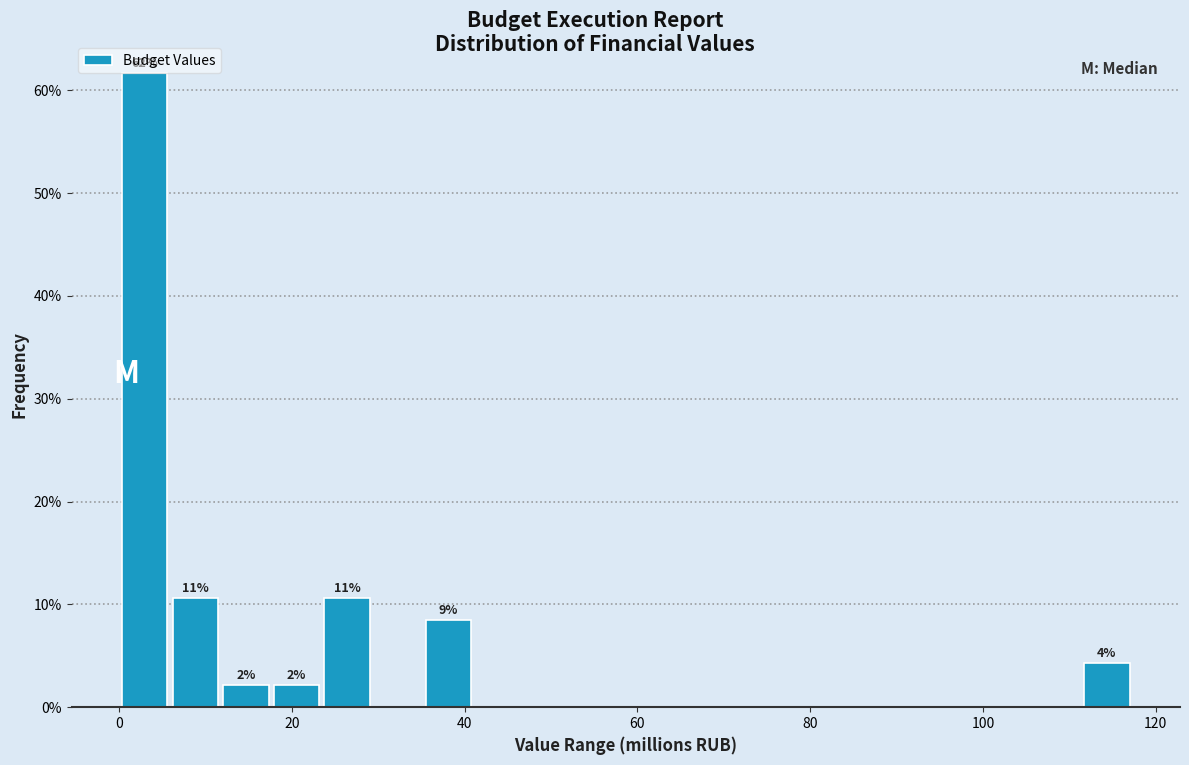

Around what value on the x-axis is the tallest bar? Give the approximate position of its centre, as read against the axis.

2